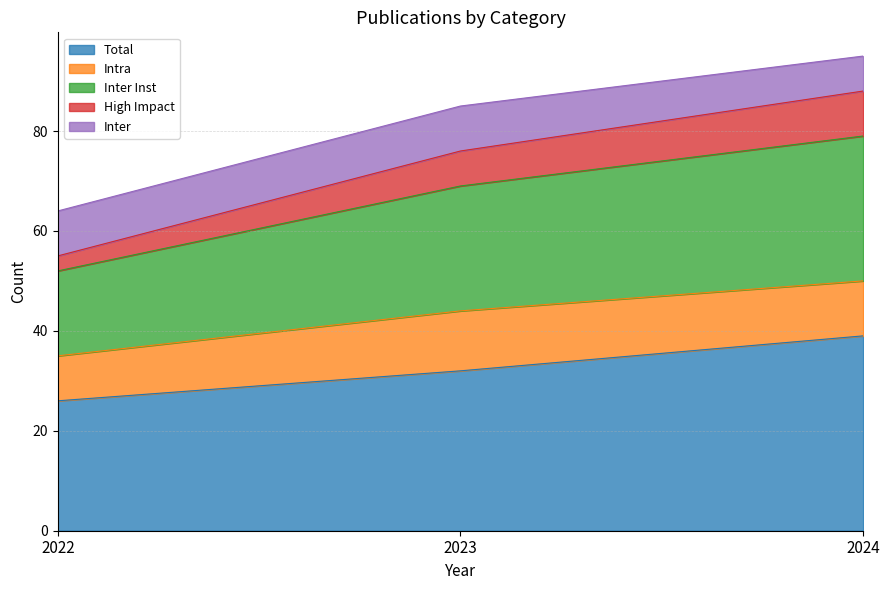

Which has a higher value, 2023 or 2022?

2023